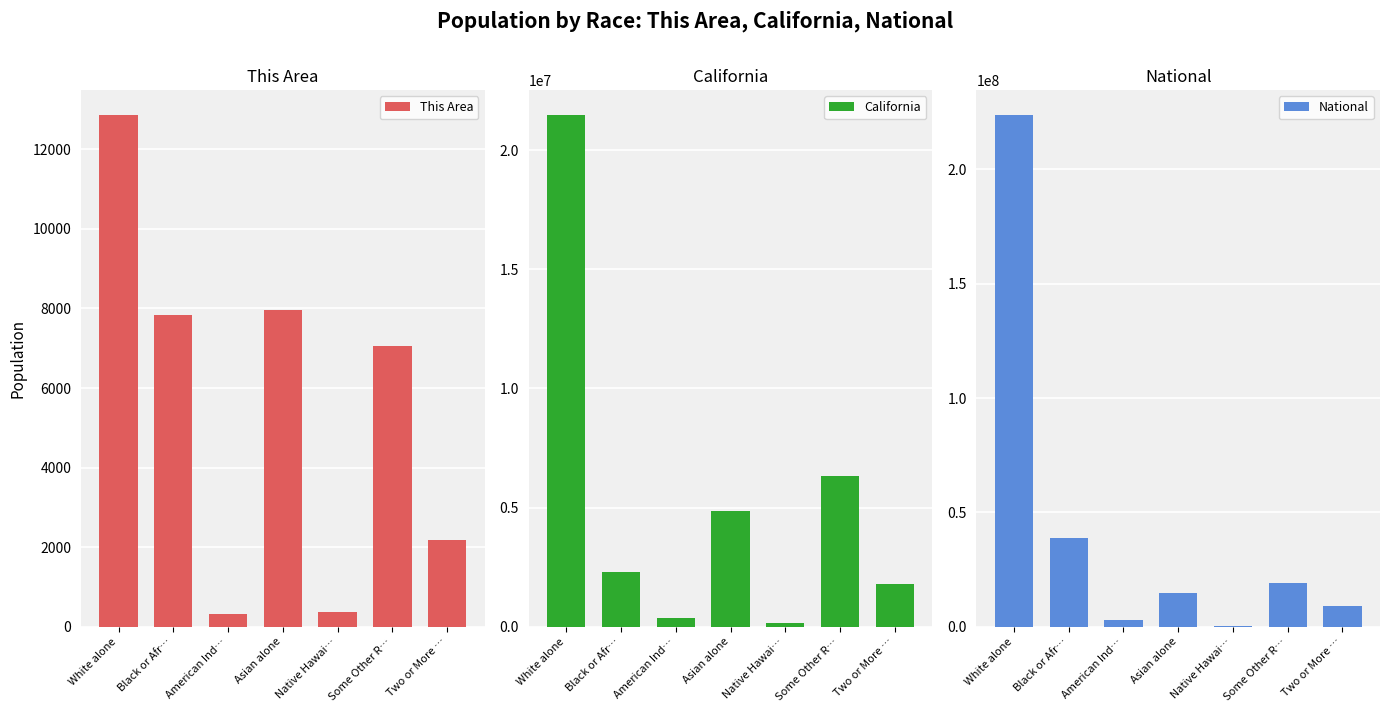

What is the minimum value shown in the chart?

312